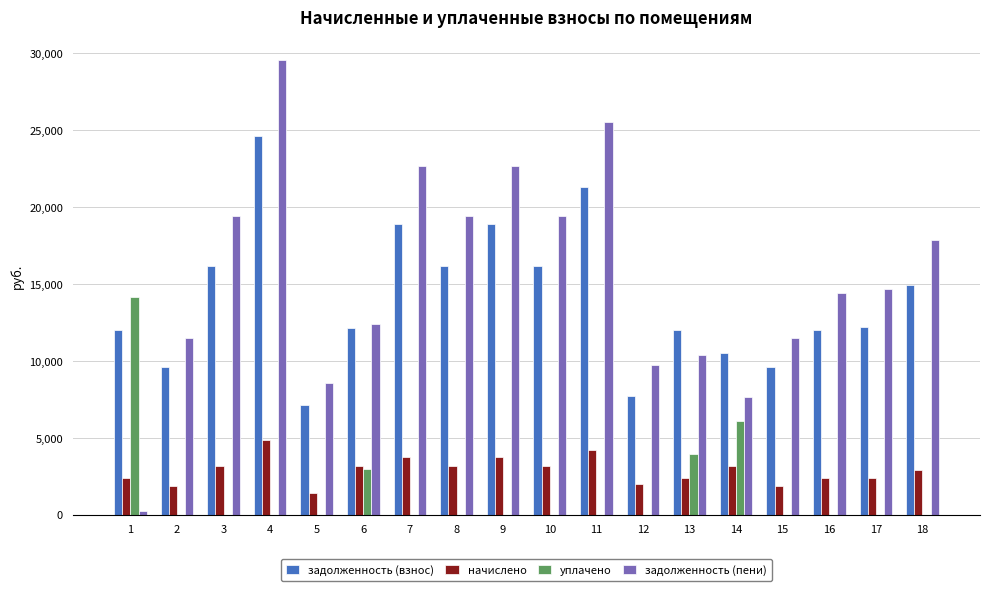

At which category does the chart reach its peak across all series?

4